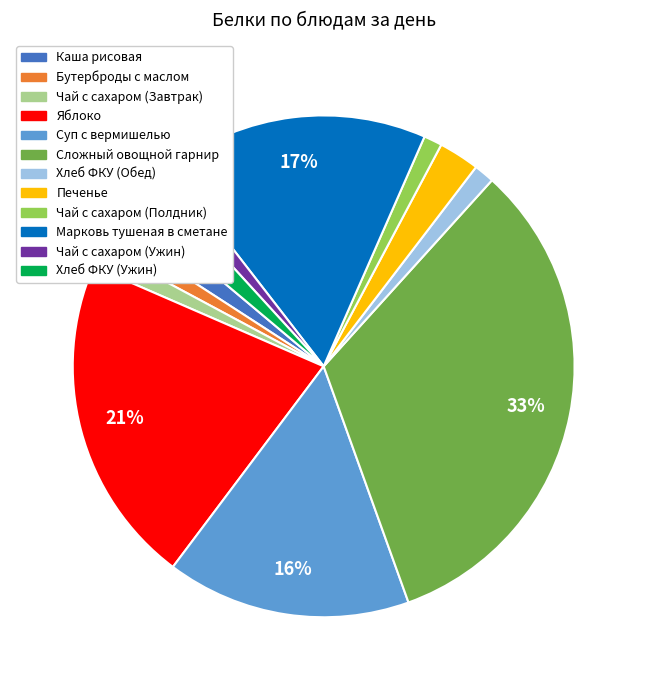

To the nearest percent, what is the difference between the largest and smallest slice percentages?

32%